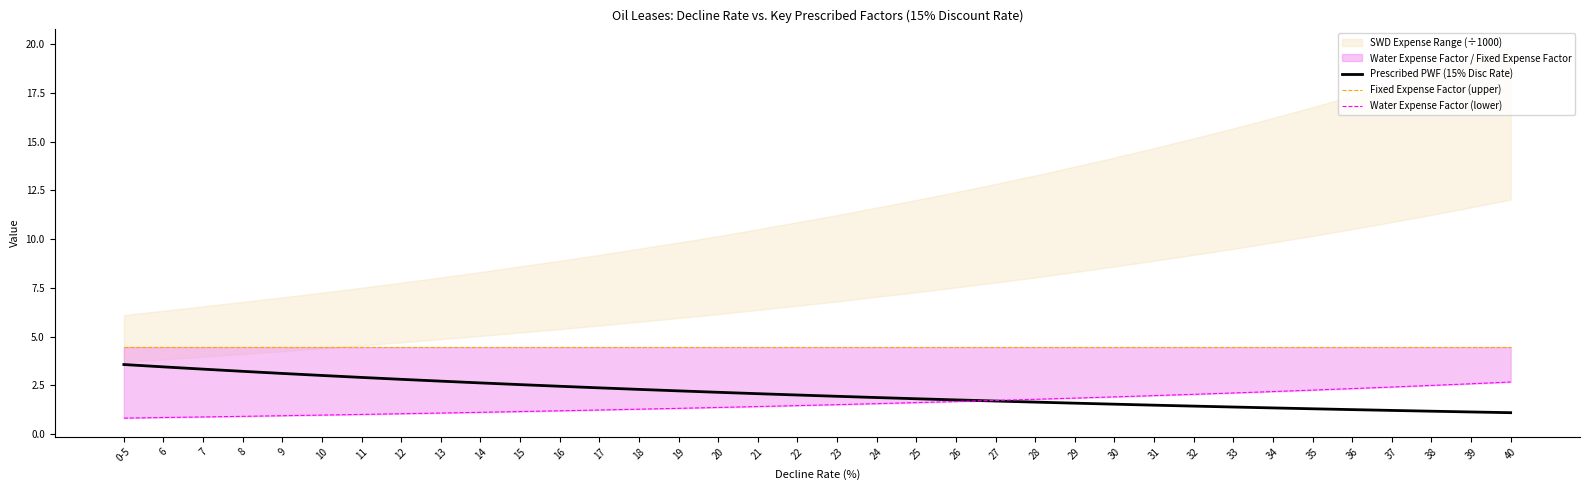

Is it true that Prescribed PWF (15% Disc Rate) equals 2.3 at 18?

True